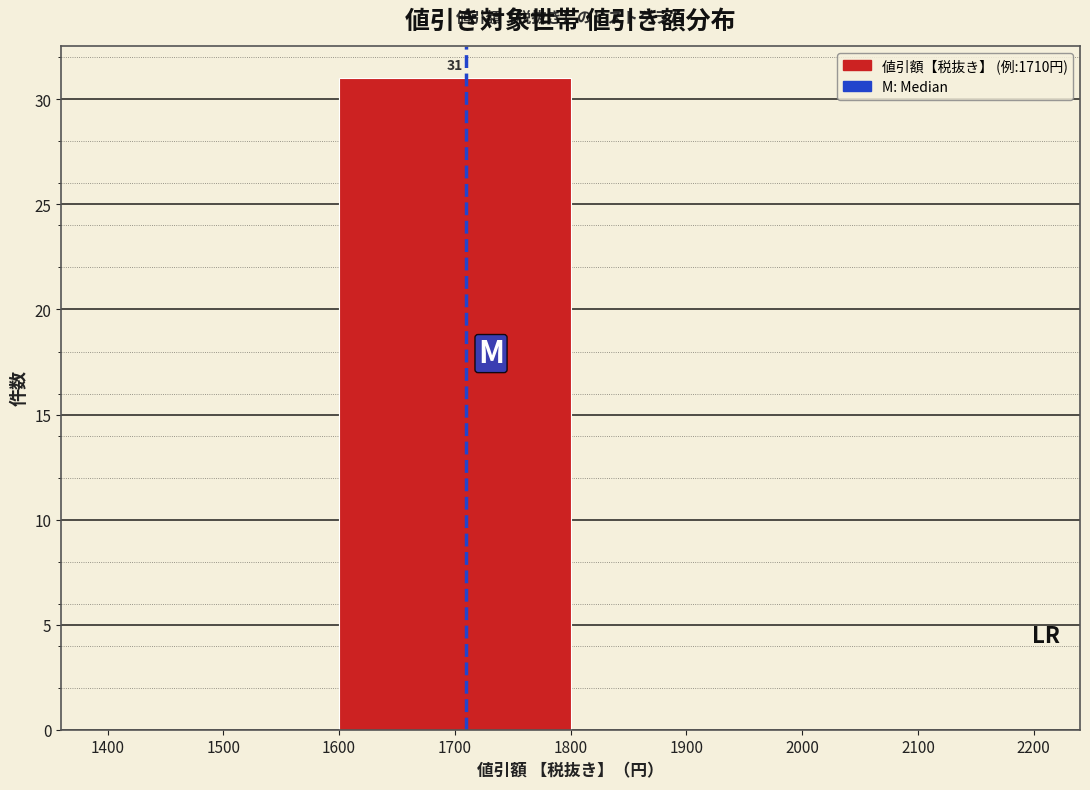

Which range on the x-axis has the tallest bar?

1600 to 1800